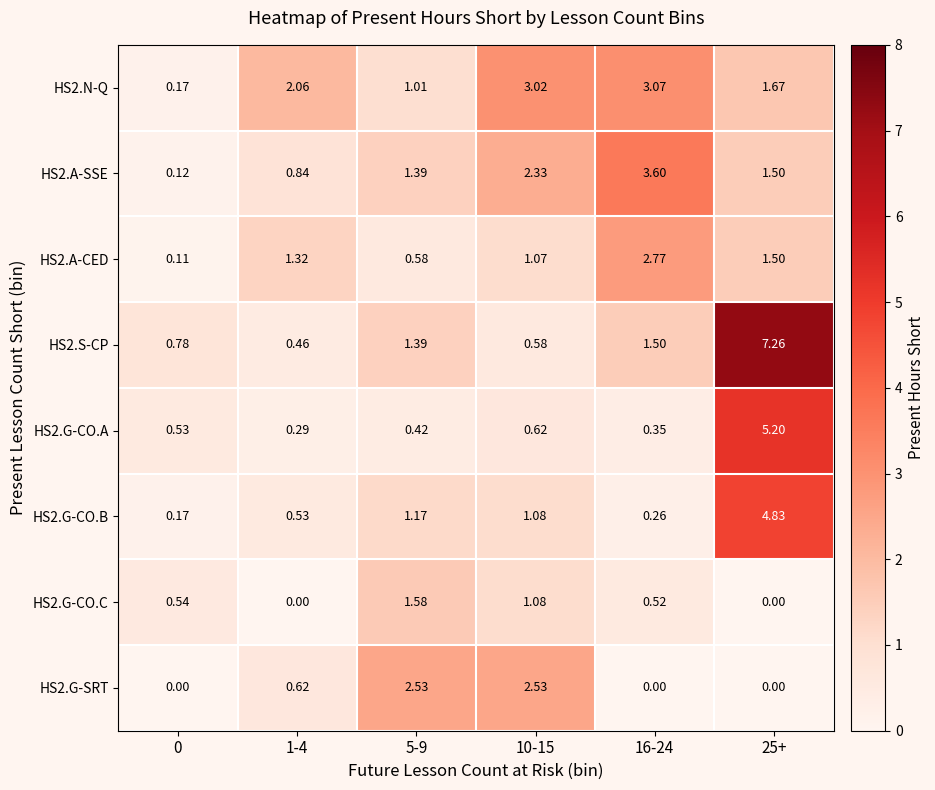

How many distinct data groups are displayed?

8